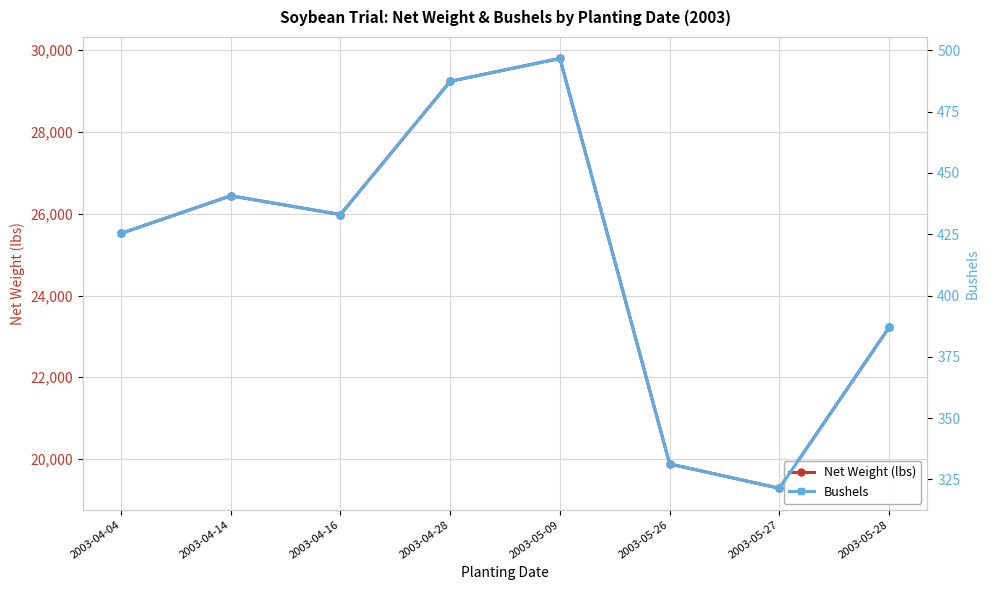

What is the label of the 7th point from the left?

2003-05-27